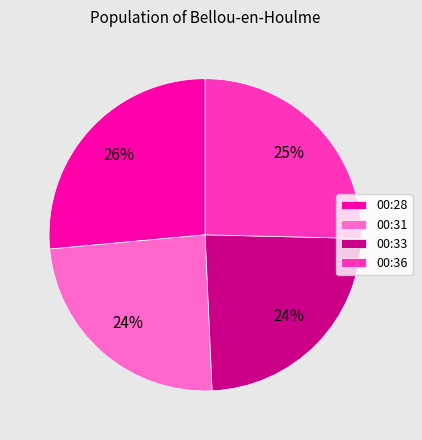

To the nearest percent, what portion does 00:33 represent?

24%